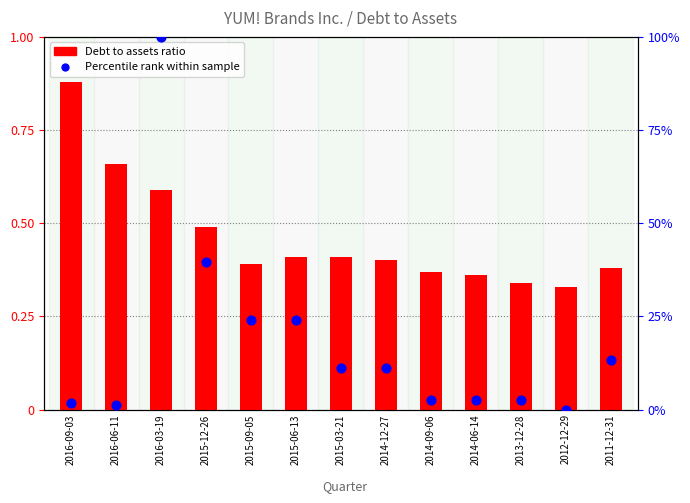

Which series contains the highest Y value?

Percentile rank within sample